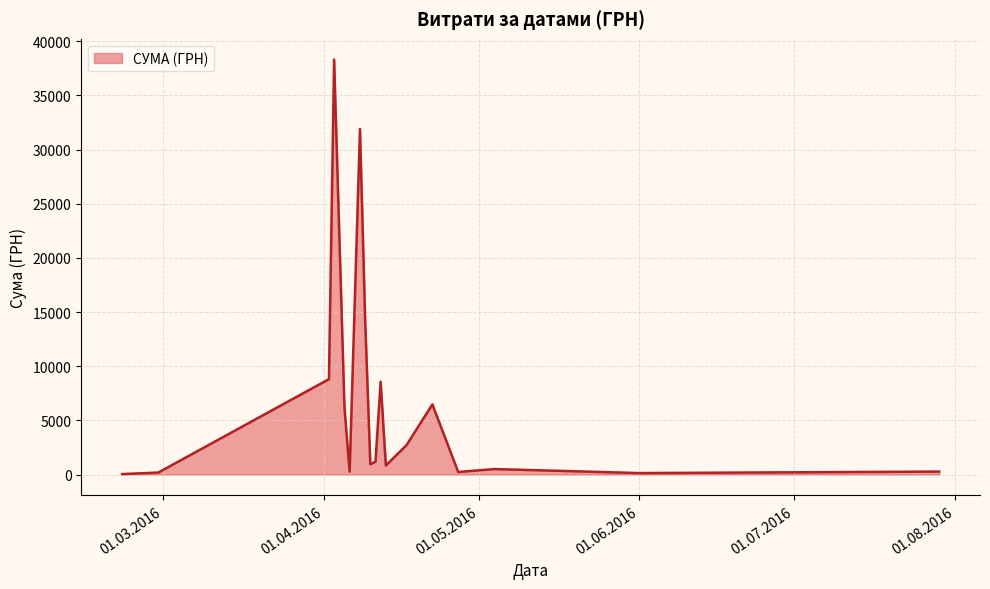

What is the smallest value displayed?

38.5